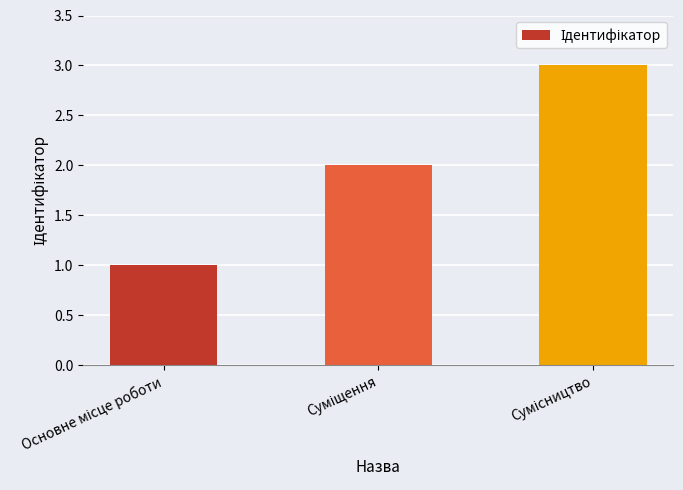

What is the maximum value shown in the chart?

3